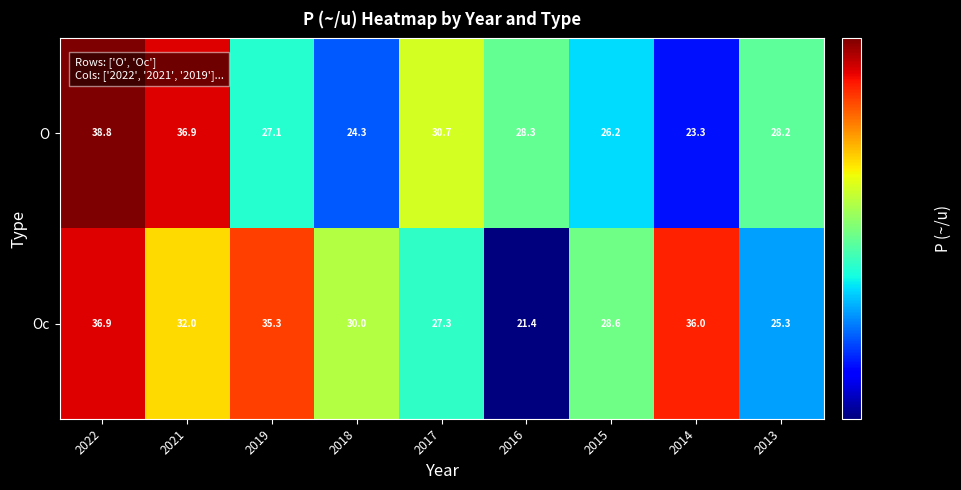

Which series changed the most between 2017 and 2015?

O